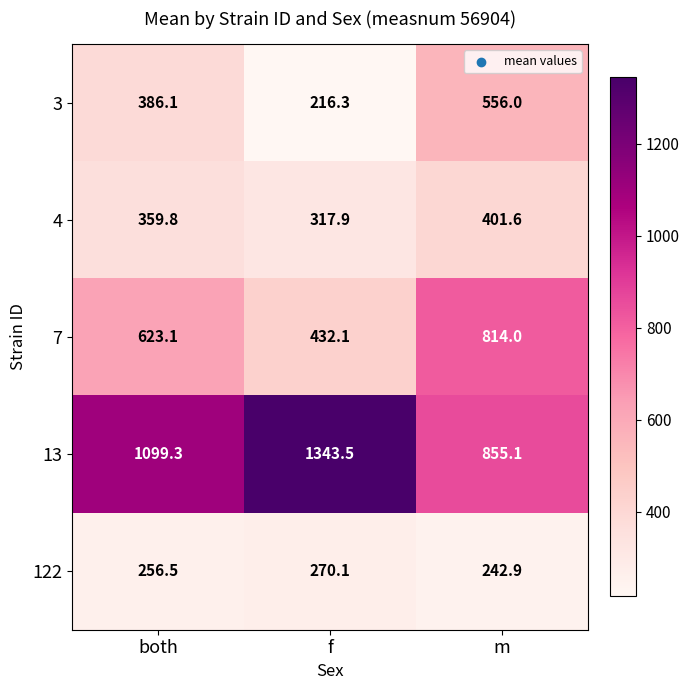

What is the sum of the 122 values at both and m?

499.4